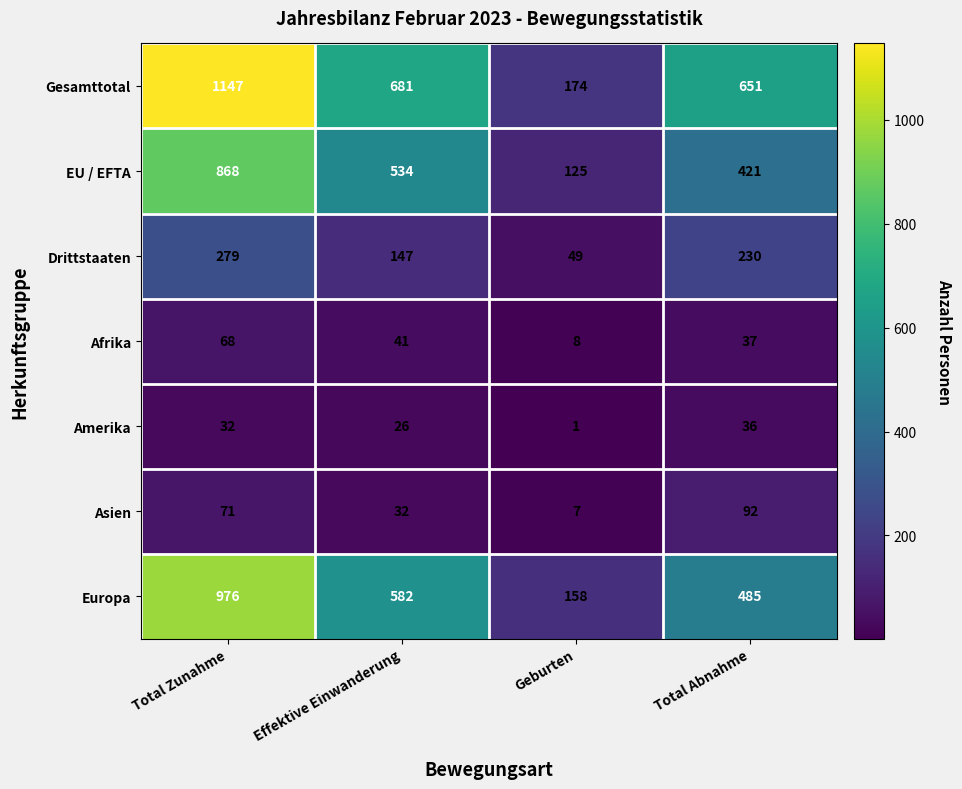

Reading left to right, what are all the values shown in this chart?

Gesamttotal: 1147	681	174	651
EU / EFTA: 868	534	125	421
Drittstaaten: 279	147	49	230
Afrika: 68	41	8	37
Amerika: 32	26	1	36
Asien: 71	32	7	92
Europa: 976	582	158	485